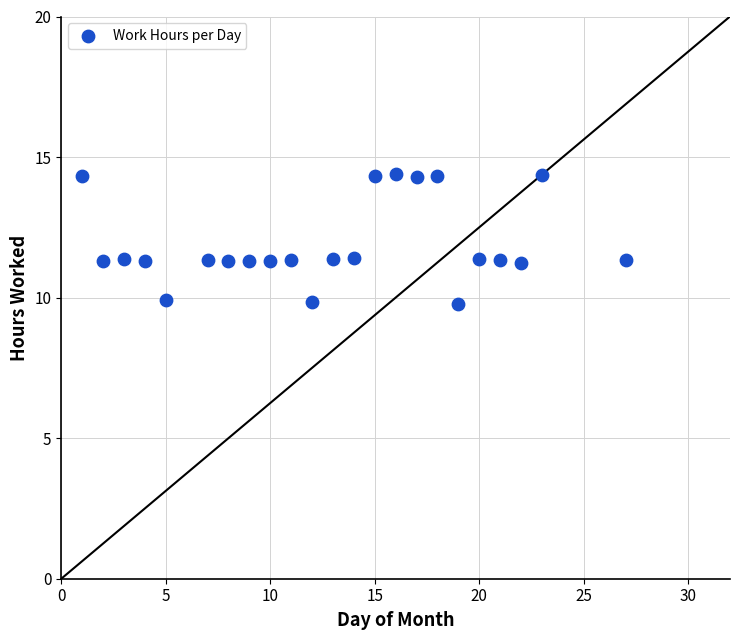

What is the range of Y values (max minus min)?

4.6